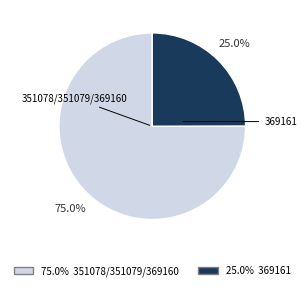

Is there any slice that represents more than half of the pie?

Yes